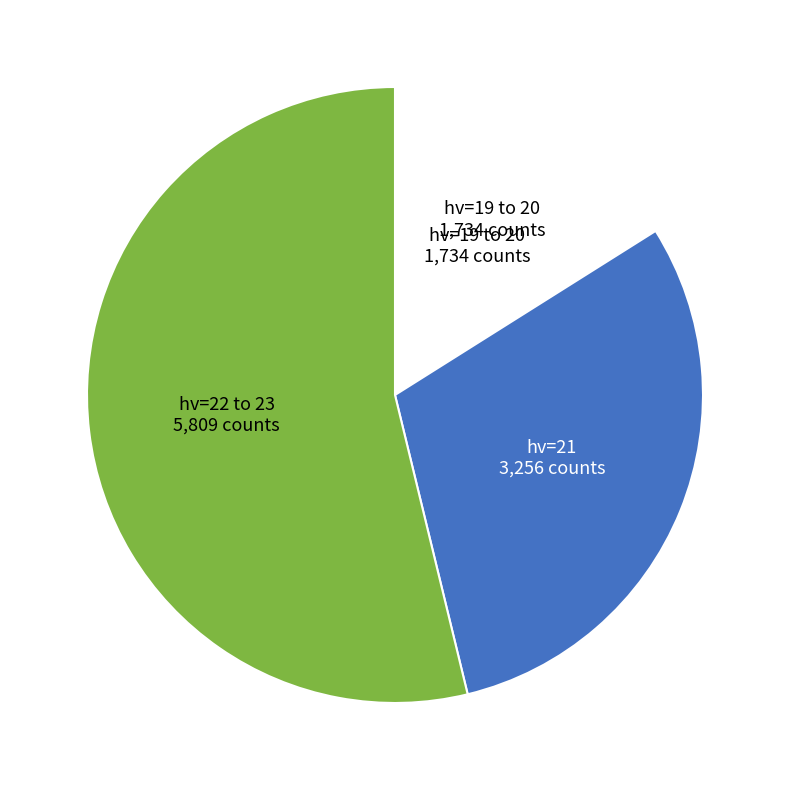

Is there any slice that represents more than half of the pie?

Yes